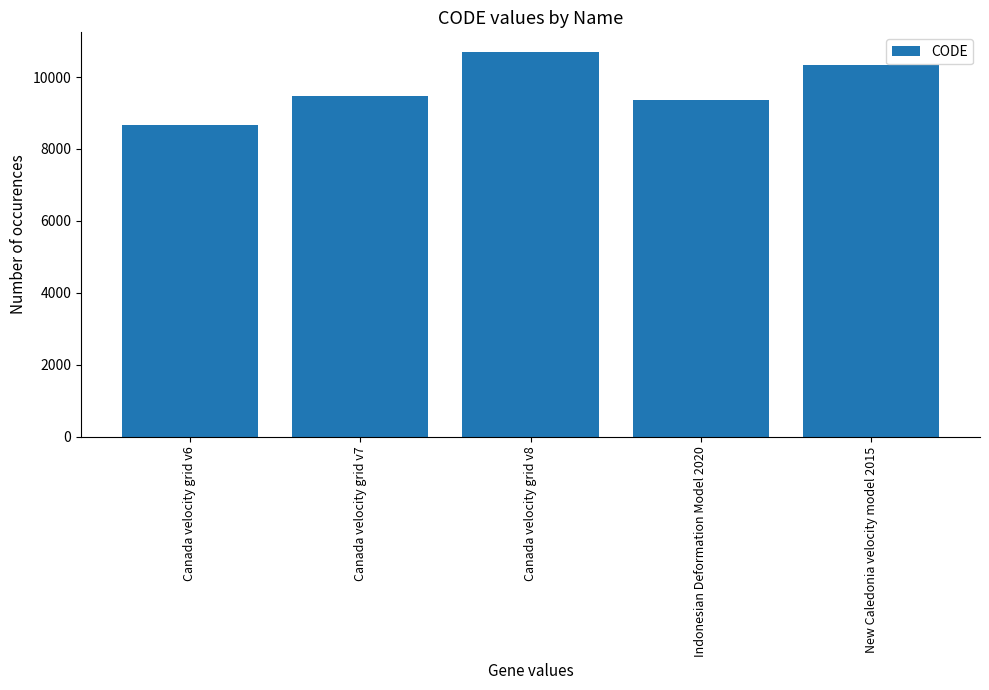

What is the change in value from Canada velocity grid v8 to New Caledonia velocity model 2015?

-384